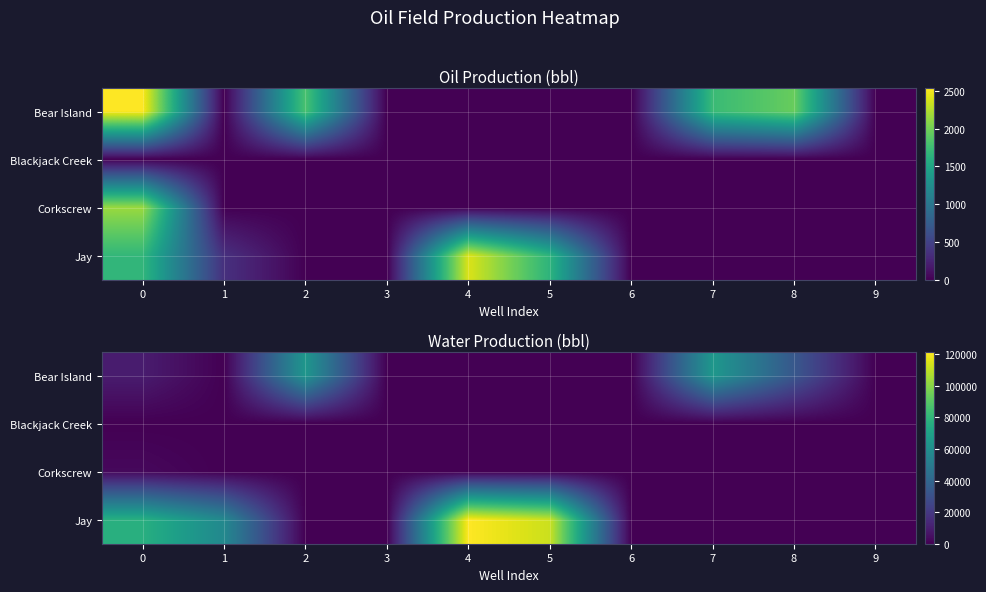

What is the difference between the Bear Island values at 1 and 8?

33136